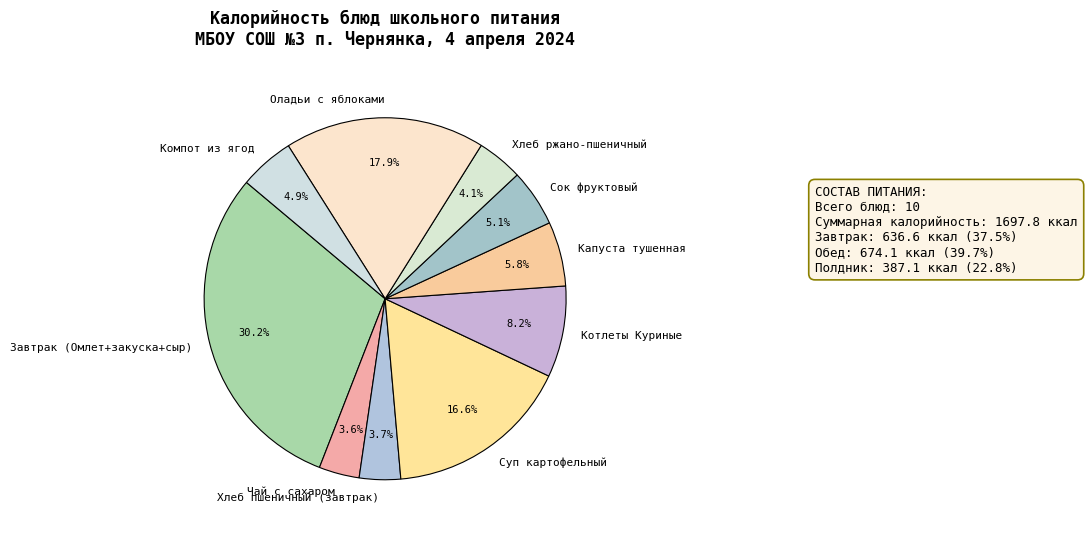

To the nearest percent, what percentage of the pie is Оладьи с яблоками?

18%